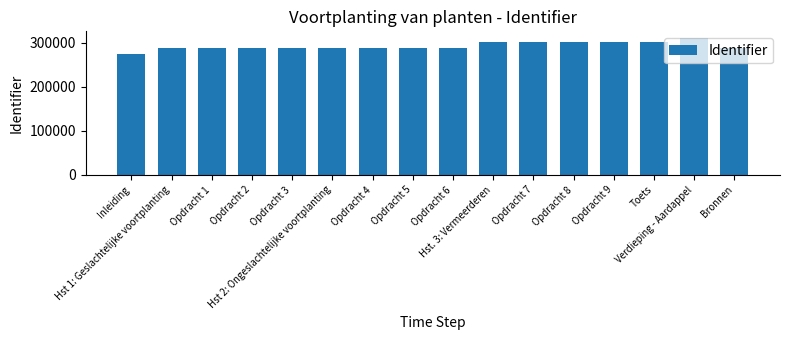

Count the number of categories in the chart.

16